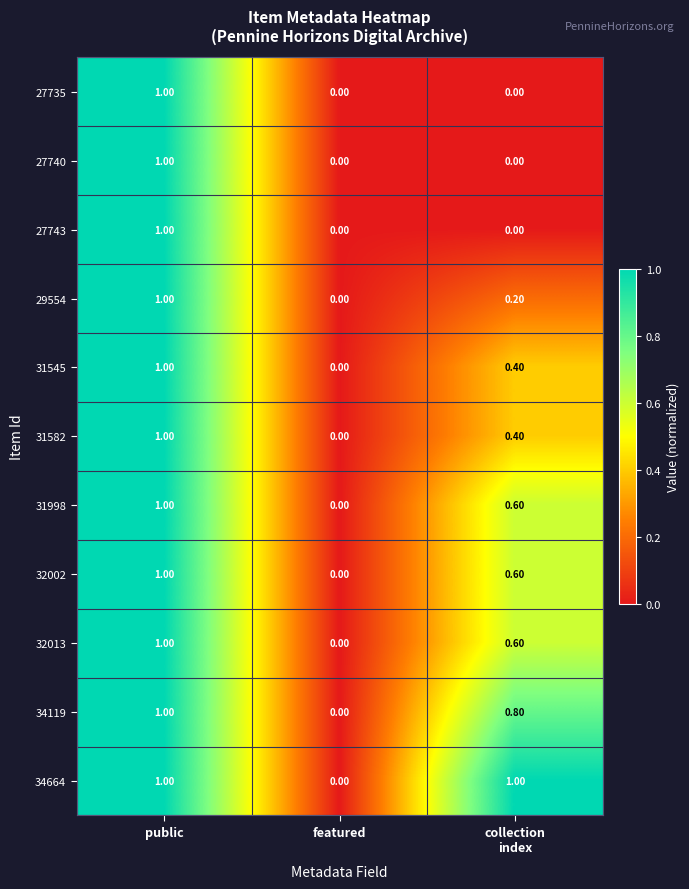

Where is 34119 nearest to the value 0?

featured